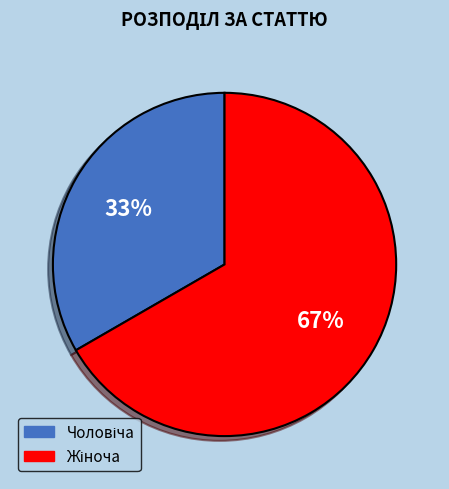

How many slices are in this pie chart?

2